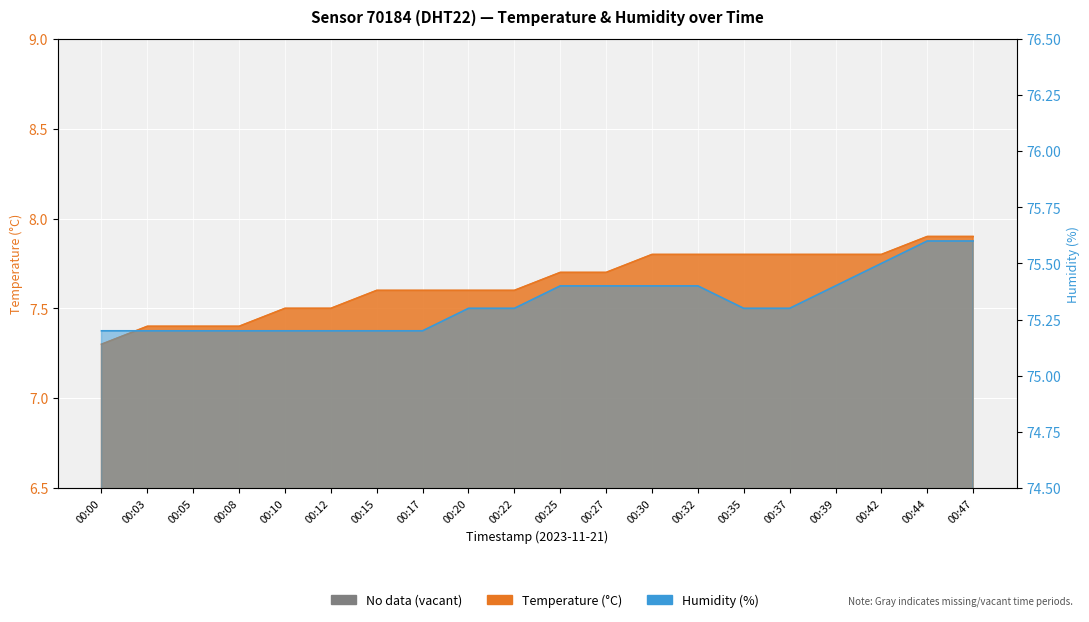

Is the value of humidity at 00:12 greater than the value of temperature at 00:35?

Yes